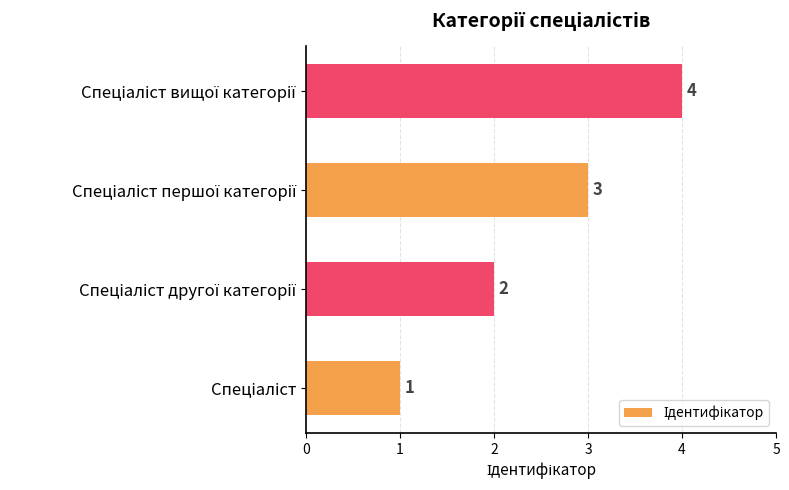

What is the difference between the maximum and minimum values?

3